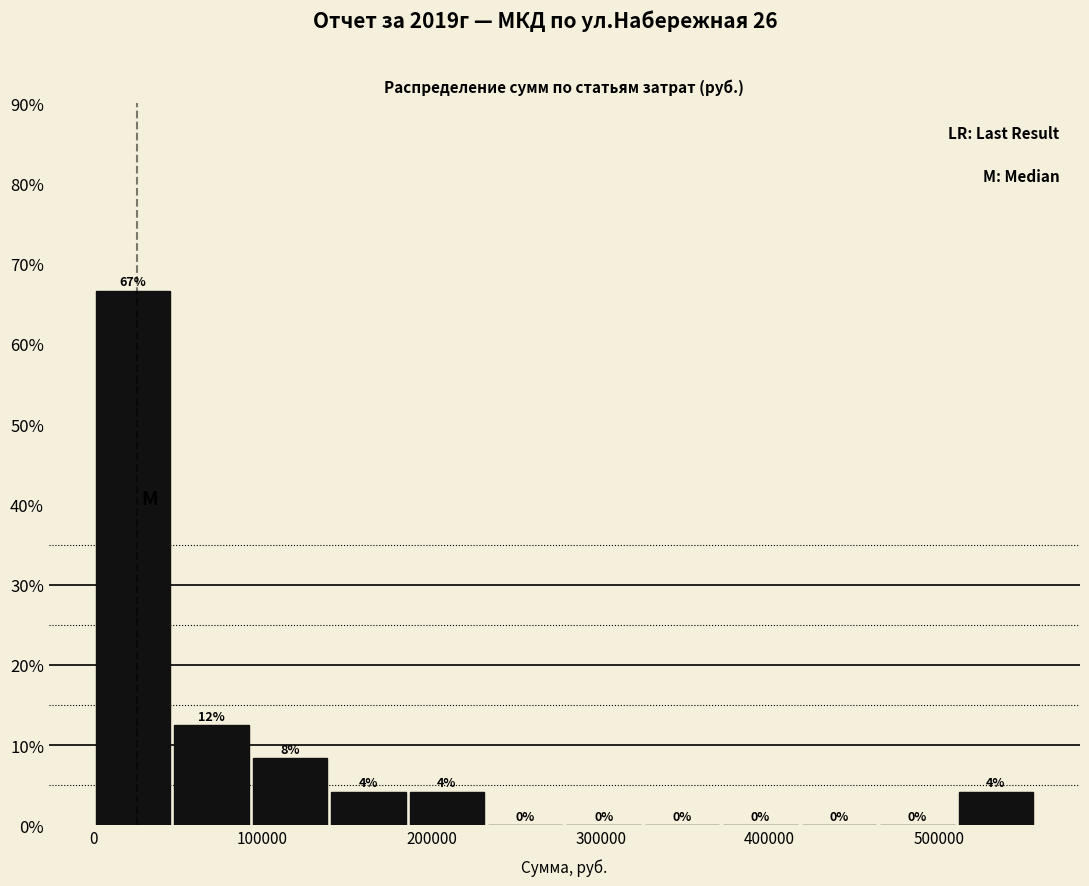

Which range on the x-axis has the tallest bar?

0 to 50000